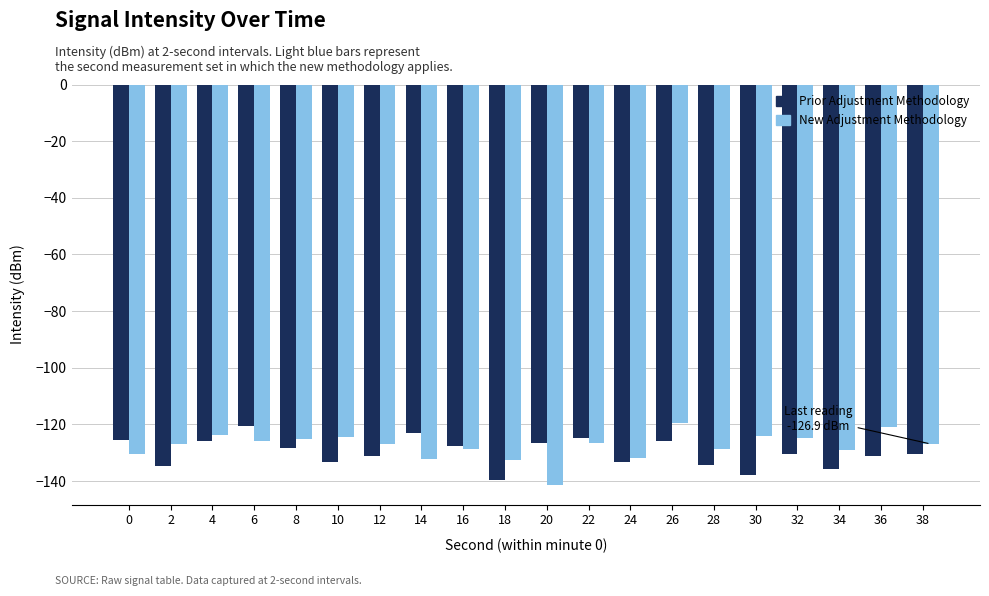

What is the difference between the highest and lowest values at 4?

2.1